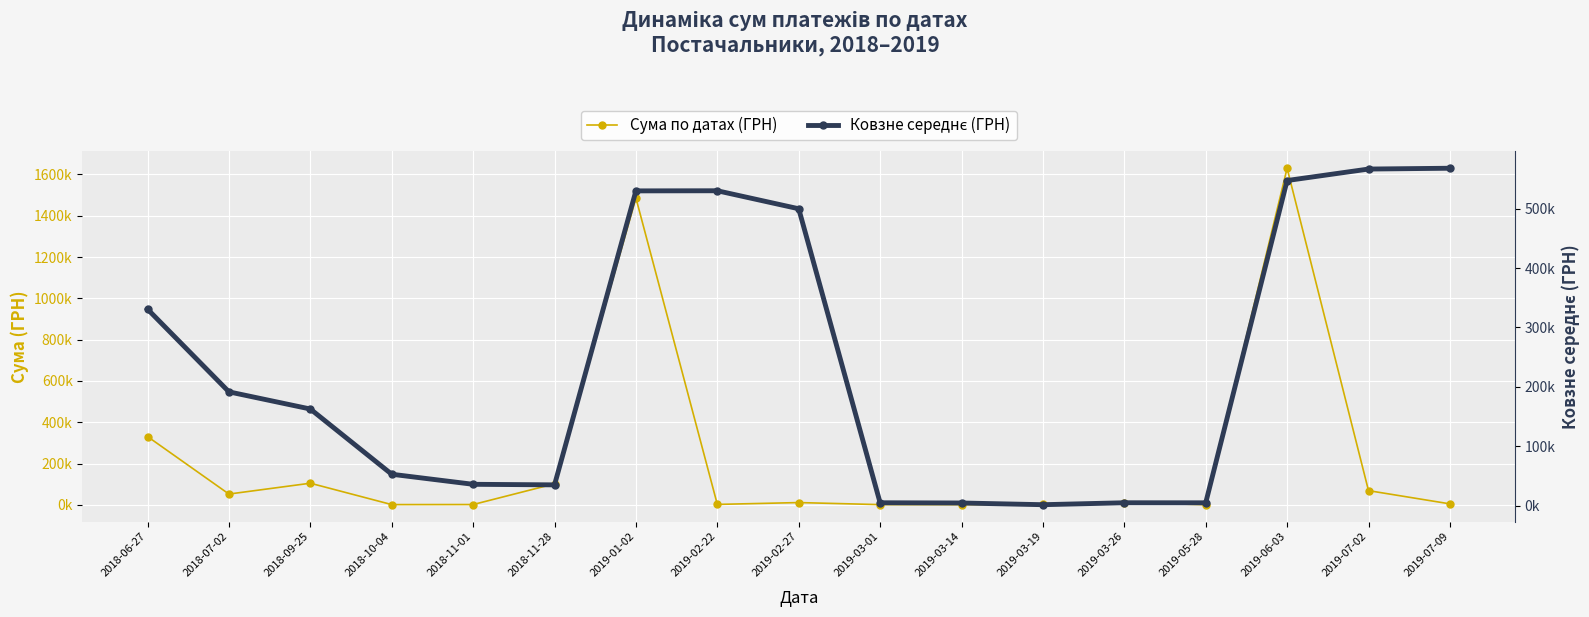

Which series ends up on top after the final intersection of Сума по датах (ГРН) and Ковзне середнє (ГРН)?

Ковзне середнє (ГРН)